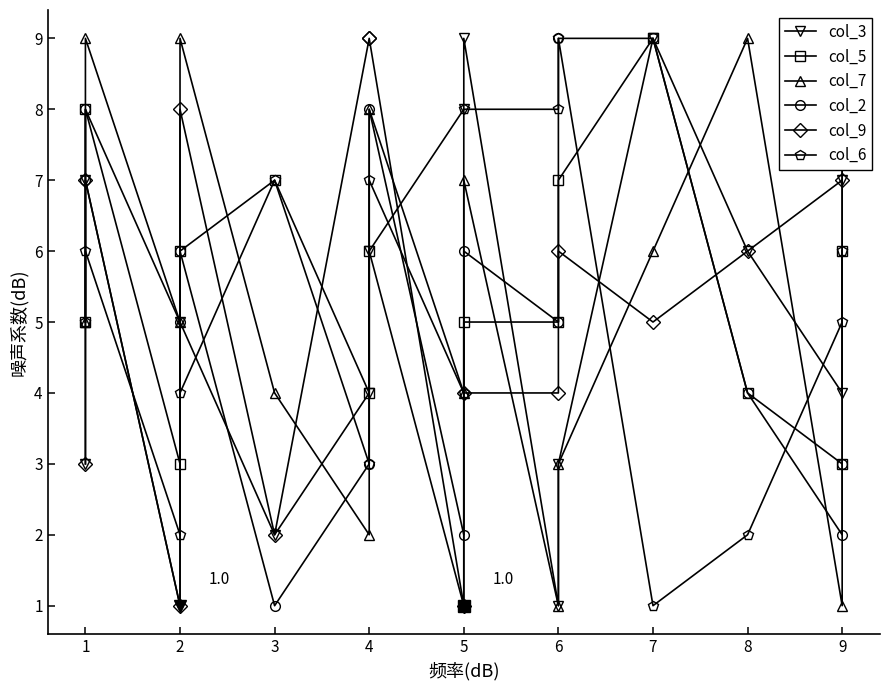

Is it true that col_2 equals 3 at 9?

False